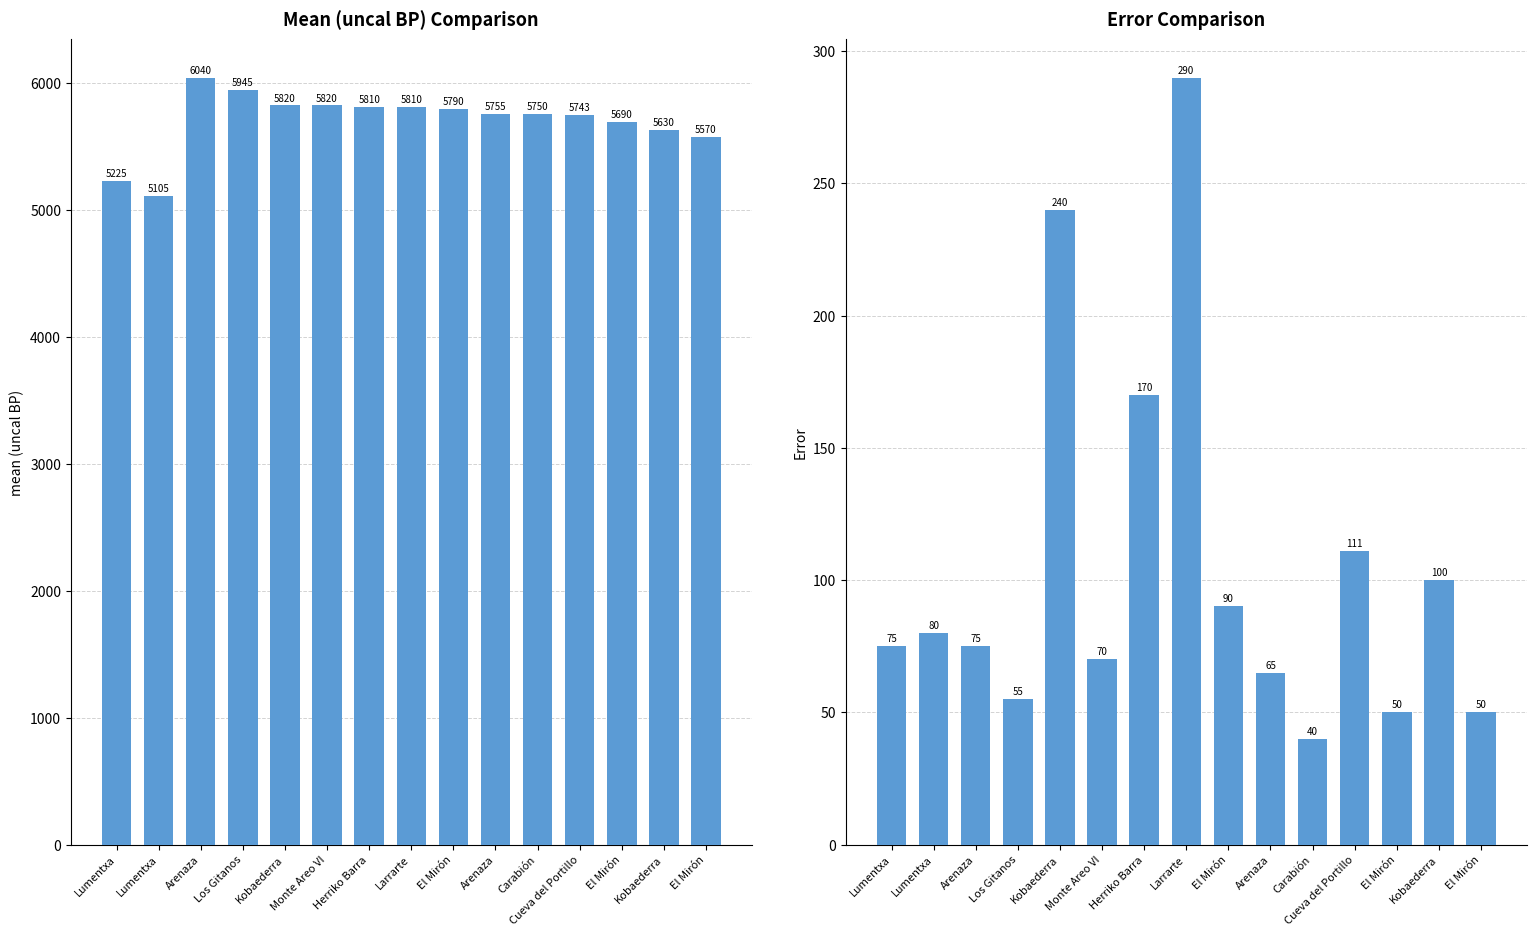

What is the label of the 15th bar from the left?

El Mirón